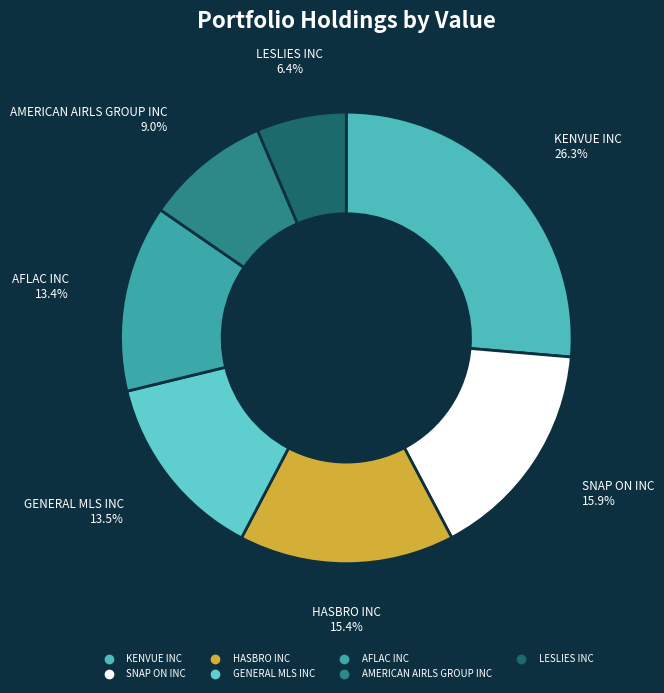

Is there any slice that represents more than half of the pie?

No